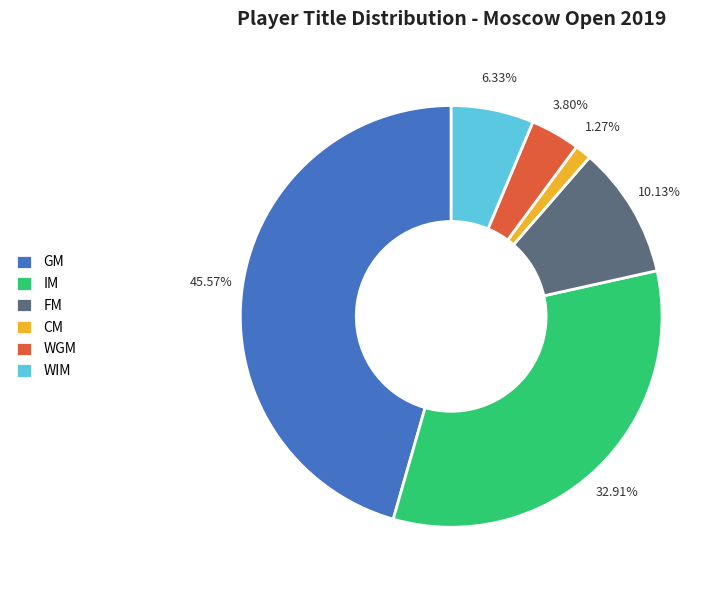

How many segments does this pie chart have?

6